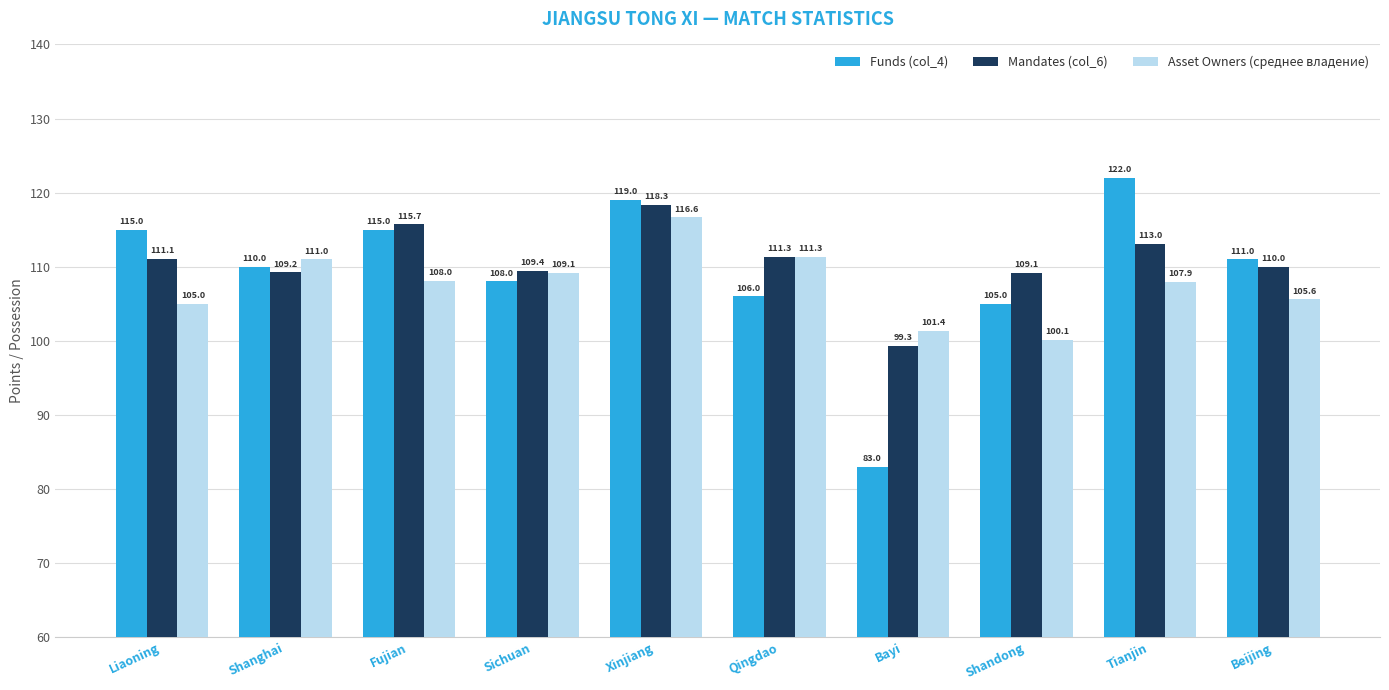

Which series has the largest range (max minus min)?

Funds (col_4)